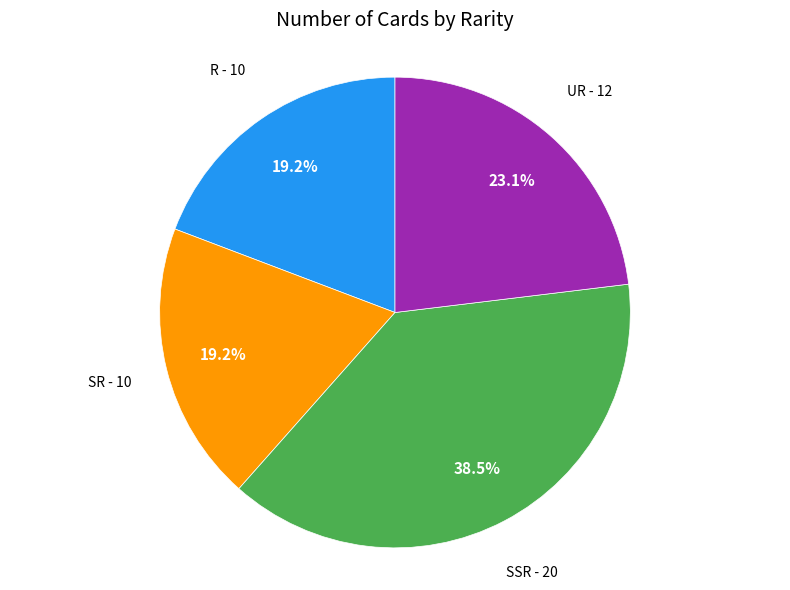

To the nearest percent, what is the average slice percentage?

25%